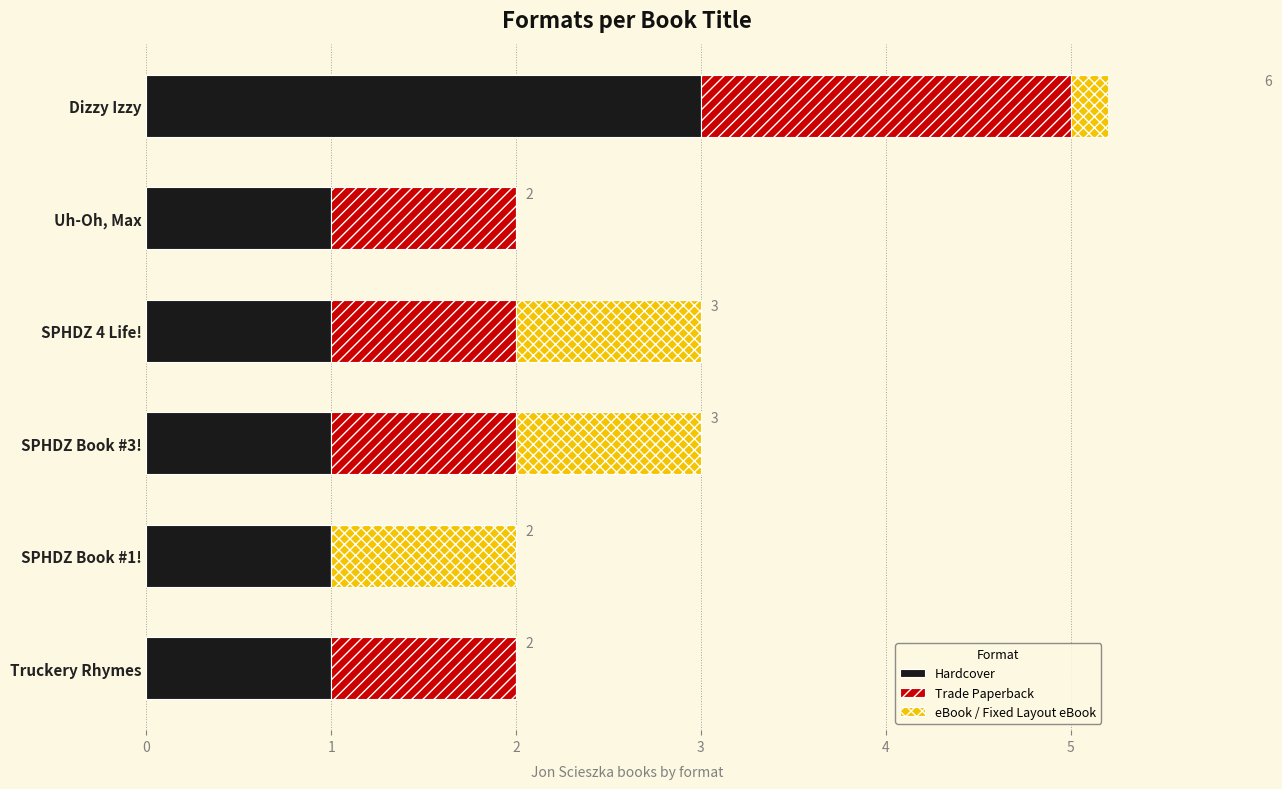

Is the value of Trade Paperback at Dizzy Izzy greater than the value of Hardcover at Dizzy Izzy?

No